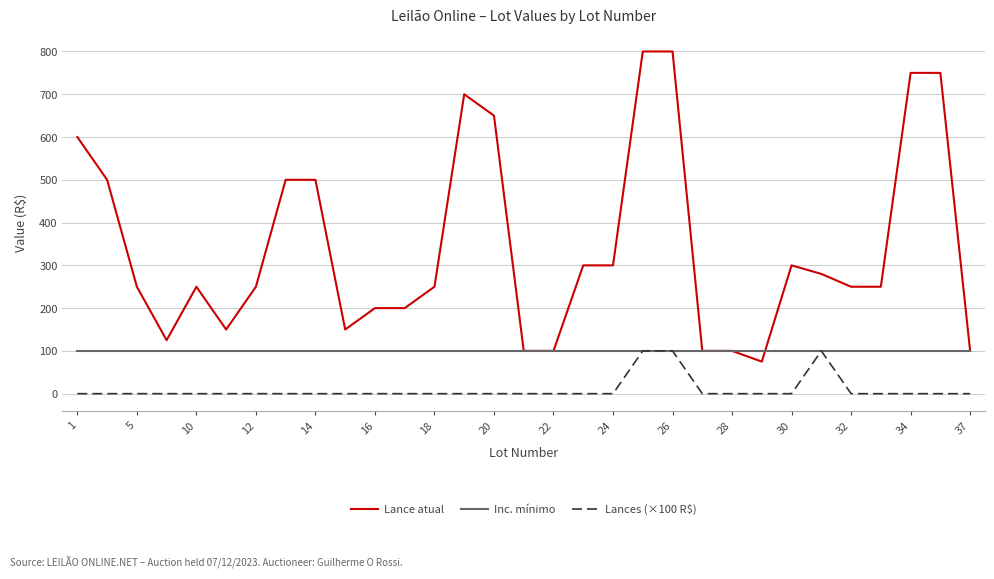

True or false: Lance atual and Lances (×100 R$) intersect in this chart.

False